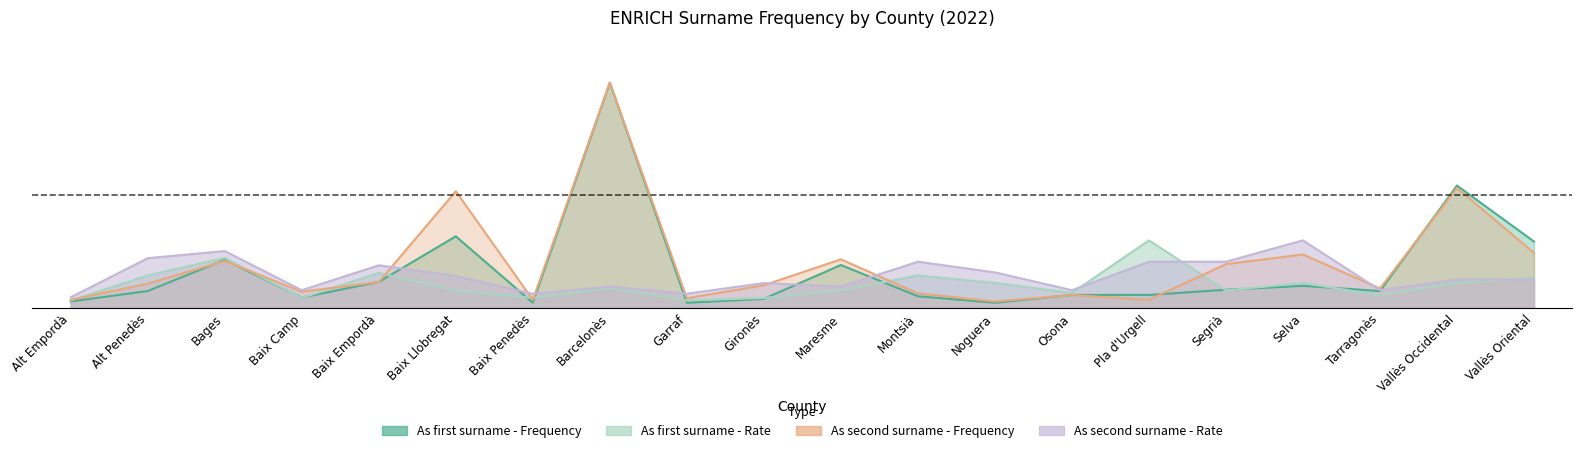

Rank the series by their maximum value, from lowest to highest.

As first surname - Rate, As second surname - Rate, As first surname - Frequency, As second surname - Frequency